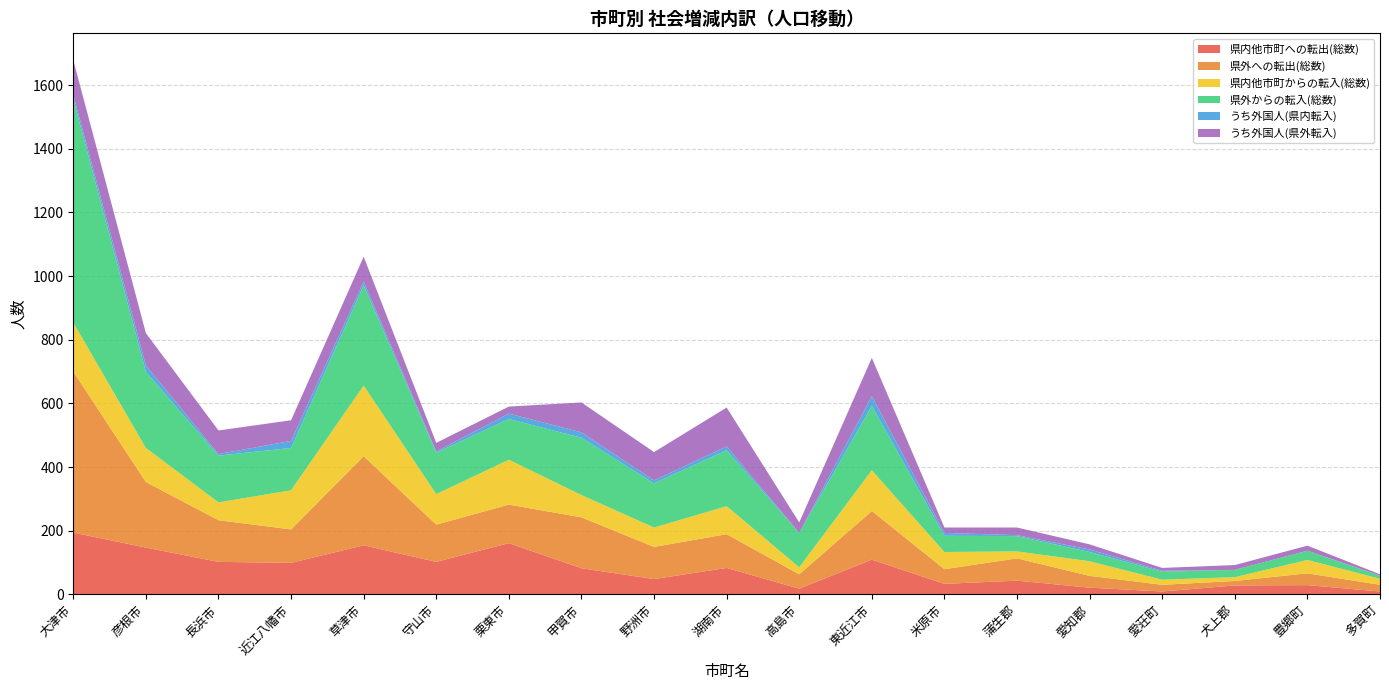

Reading right to left, extract all data points from this chart.

県内他市町への転出(総数): 多賀町=9	豊郷町=29	犬上郡=28	愛荘町=9	愛知郡=21	蒲生郡=43	米原市=33	東近江市=109	高島市=18	湖南市=83	野洲市=48	甲賀市=82	栗東市=161	守山市=102	草津市=154	近江八幡市=99	長浜市=102	彦根市=147	大津市=194
県外への転出(総数): 多賀町=21	豊郷町=37	犬上郡=14	愛荘町=21	愛知郡=37	蒲生郡=70	米原市=46	東近江市=153	高島市=45	湖南市=106	野洲市=101	甲賀市=160	栗東市=121	守山市=117	草津市=280	近江八幡市=105	長浜市=131	彦根市=206	大津市=506
県内他市町からの転入(総数): 多賀町=19	豊郷町=42	犬上郡=12	愛荘町=16	愛知郡=46	蒲生郡=22	米原市=54	東近江市=128	高島市=22	湖南市=88	野洲市=61	甲賀市=70	栗東市=141	守山市=96	草津市=222	近江八幡市=123	長浜市=56	彦根市=107	大津市=154
県外からの転入(総数): 多賀町=9	豊郷町=29	犬上郡=23	愛荘町=25	愛知郡=29	蒲生郡=48	米原市=51	東近江市=202	高島市=108	湖南市=176	野洲市=139	甲賀市=180	栗東市=128	守山市=130	草津市=315	近江八幡市=133	長浜市=147	彦根市=239	大津市=702
うち外国人(県内転入): 多賀町=1	豊郷町=0	犬上郡=0	愛荘町=3	愛知郡=8	蒲生郡=3	米原市=9	東近江市=31	高島市=0	湖南市=12	野洲市=9	甲賀市=17	栗東市=17	守山市=4	草津市=12	近江八幡市=22	長浜市=5	彦根市=20	大津市=14
うち外国人(県外転入): 多賀町=4	豊郷町=16	犬上郡=15	愛荘町=9	愛知郡=16	蒲生郡=24	米原市=17	東近江市=120	高島市=33	湖南市=122	野洲市=89	甲賀市=94	栗東市=22	守山市=27	草津市=78	近江八幡市=65	長浜市=74	彦根市=102	大津市=109